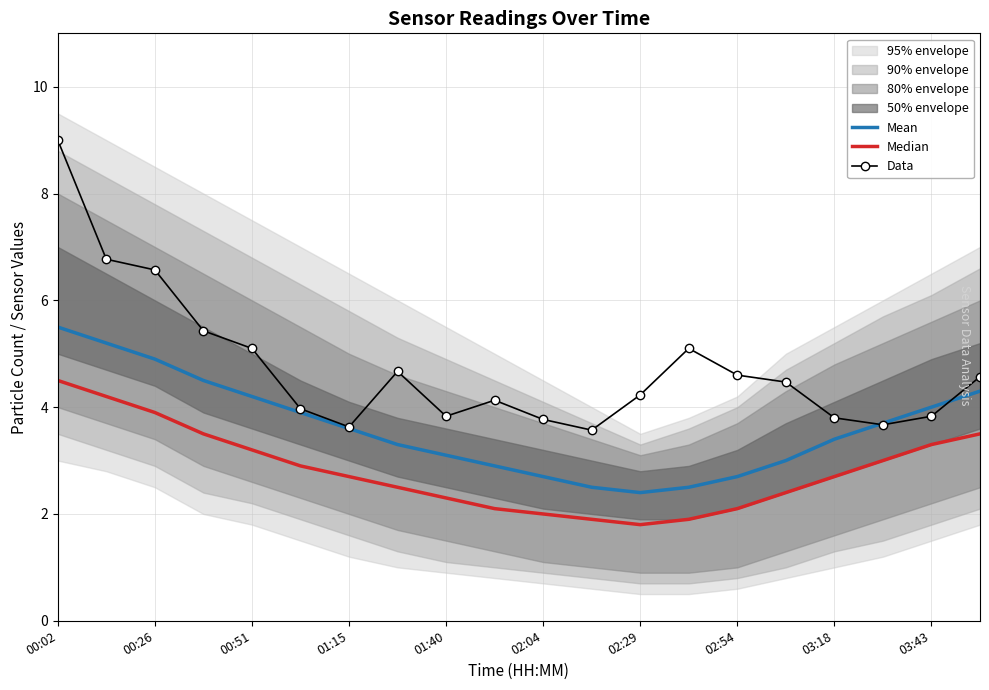

What is the sum of all Median values?

56.4